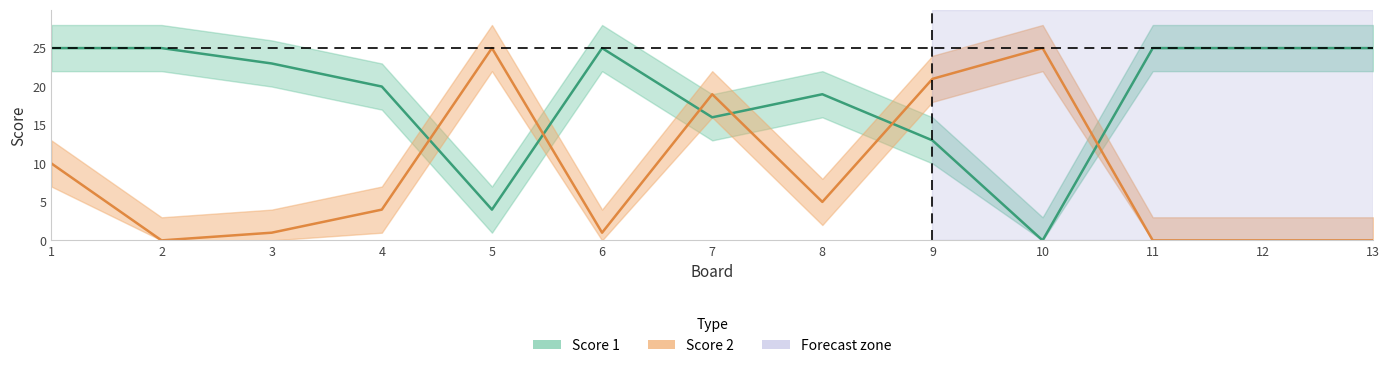

What is the value of the Score 2 point at the 1st from the left?

10